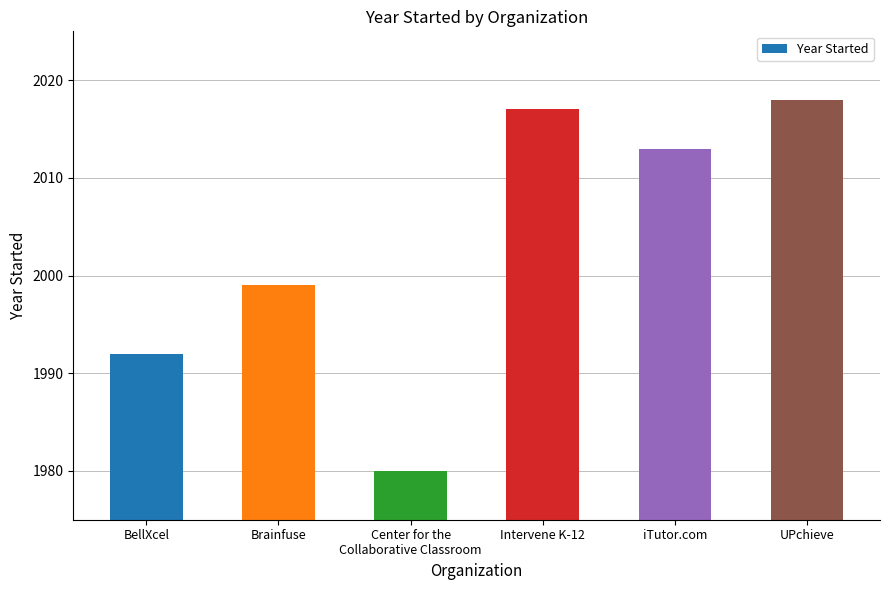

How many bars are there in total?

6